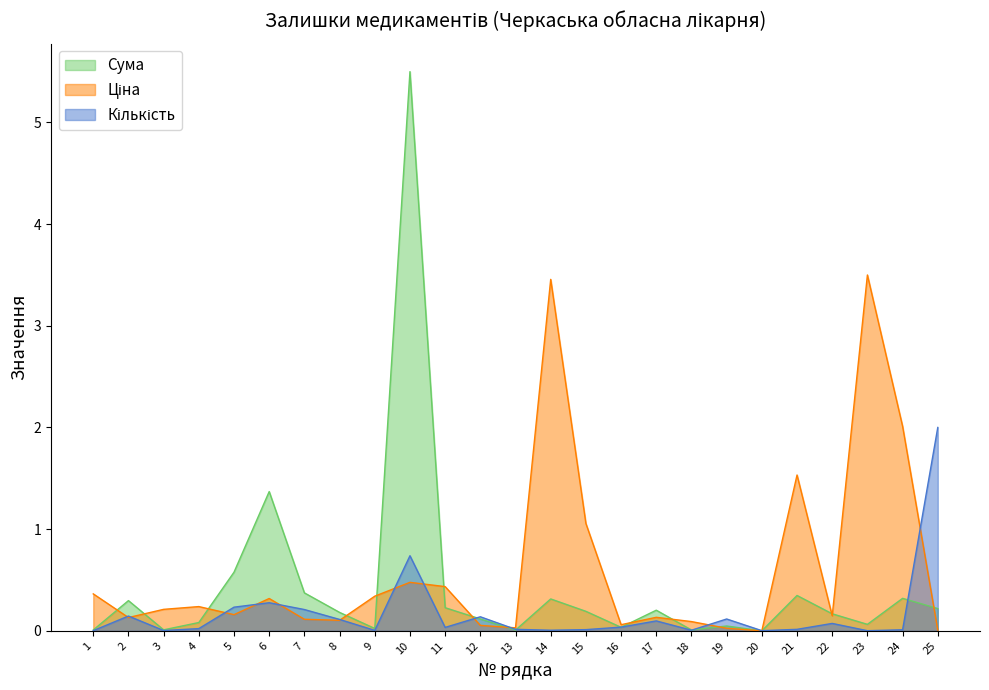

Which series ends up on top after the final intersection of Кількість and Ціна?

Кількість